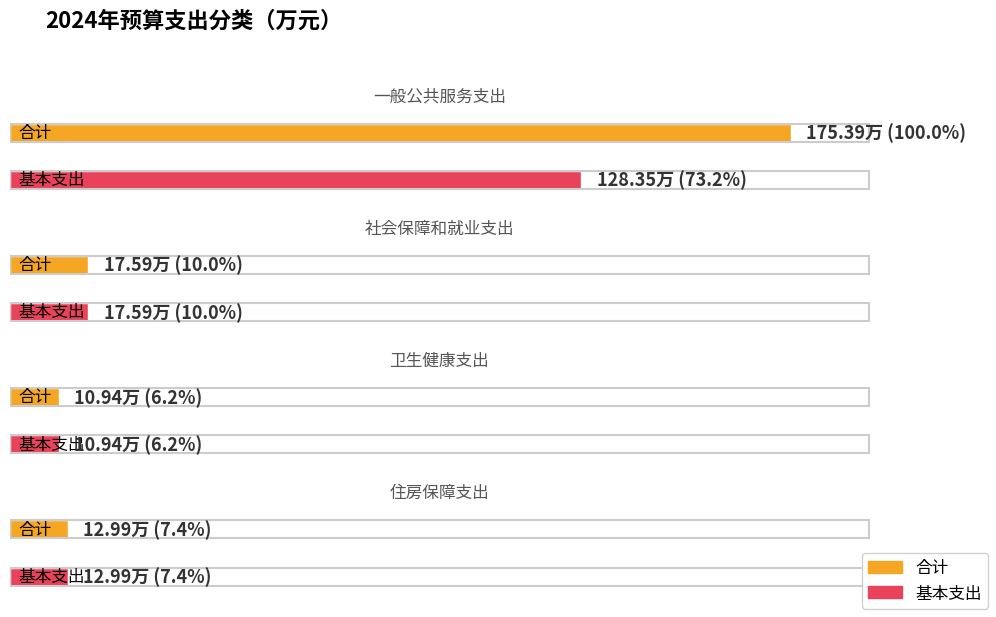

What is the label of the 2nd bar from the right?

卫生健康支出